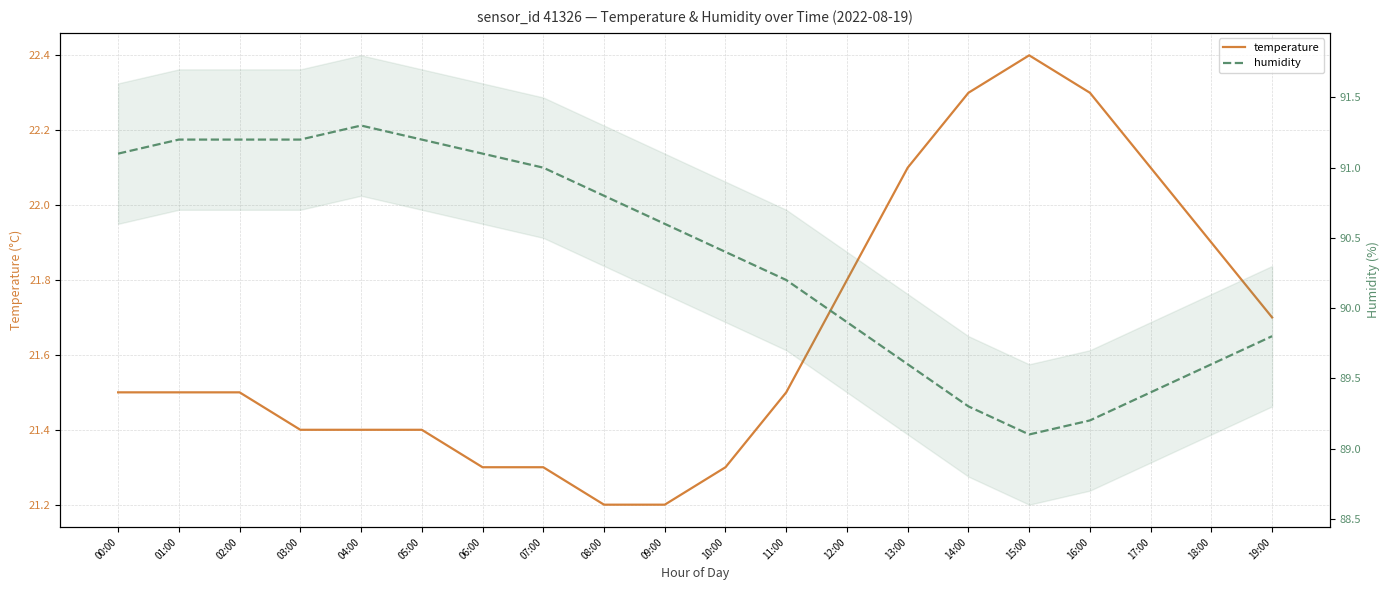

Count the number of categories in the chart.

20